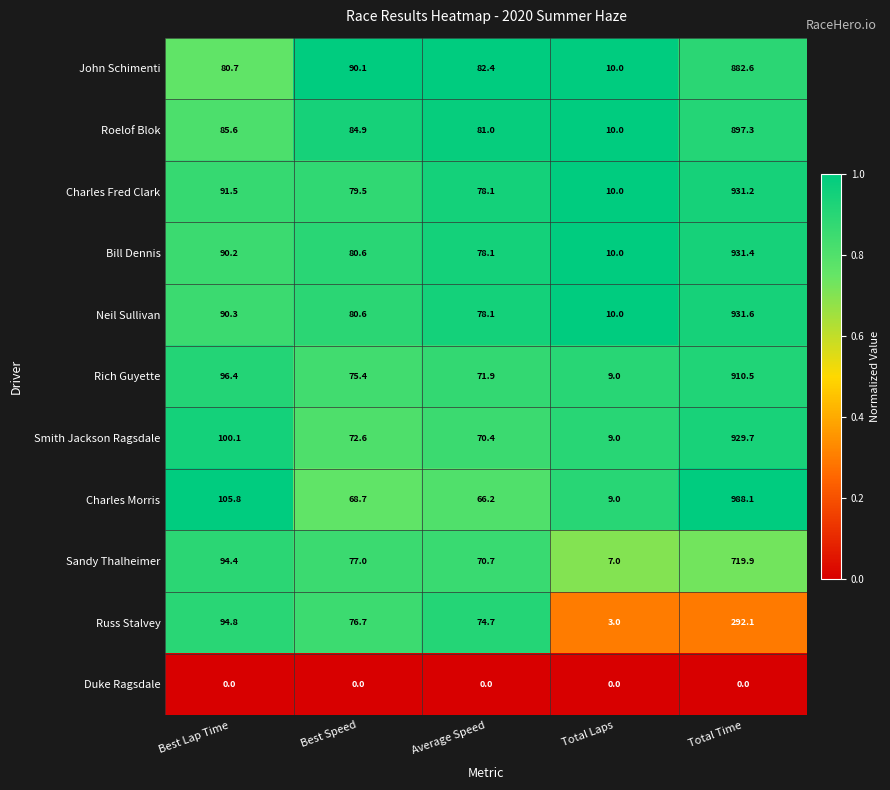

List the labels in order of Roelof Blok value, largest first.

Total Time, Best Lap Time, Best Speed, Average Speed, Total Laps